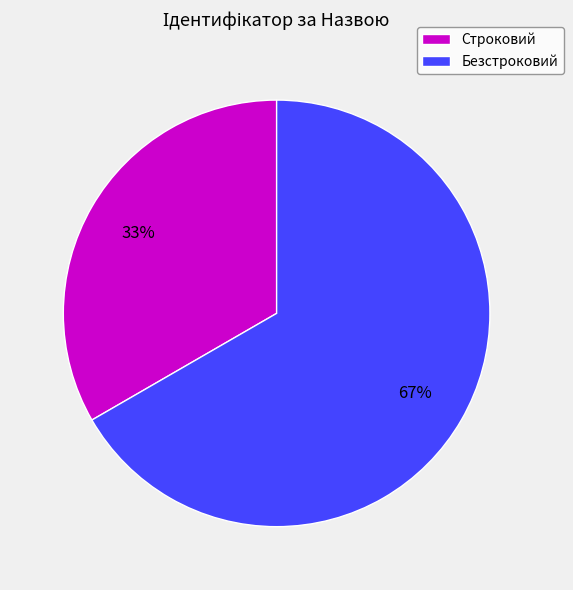

How many slices are in this pie chart?

2